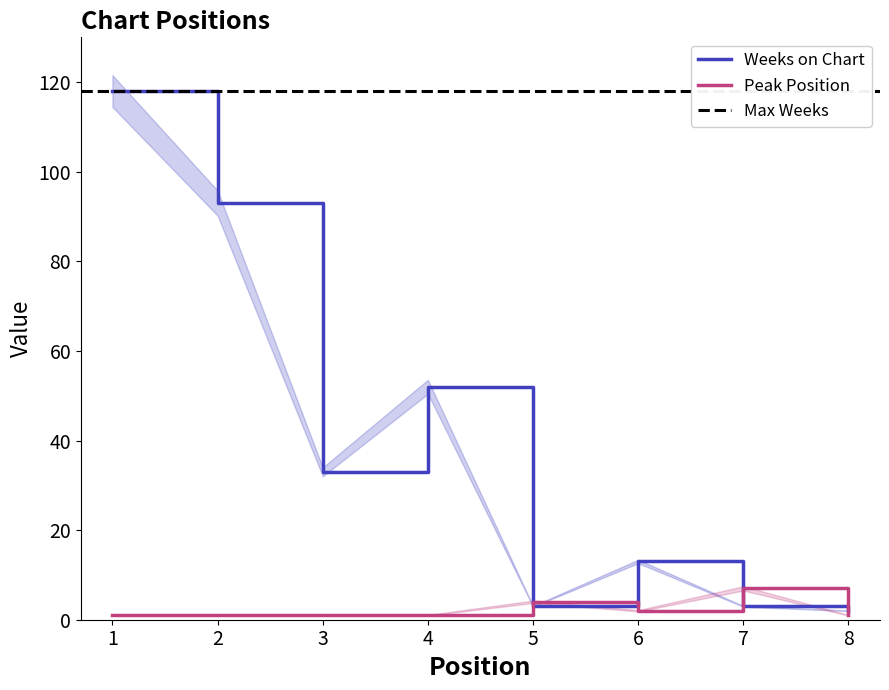

What is the minimum value shown in the chart?

1